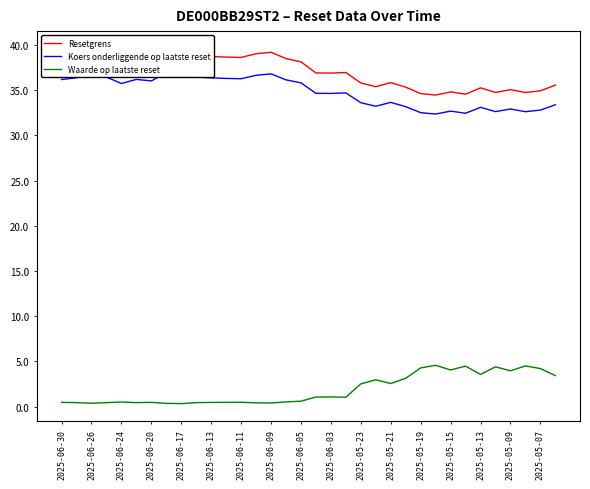

What is the maximum value for Waarde op laatste reset?

4.6